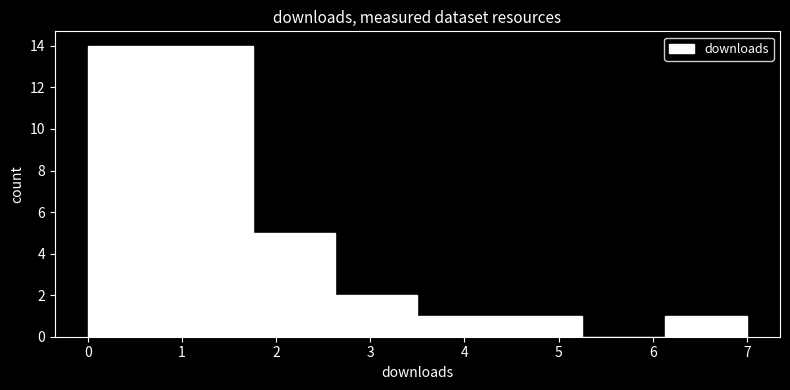

How tall is the bar that spans 4.4 to 5.3 on the x-axis? Neither the bar edges nor the heights are printed on the chart, so give them approximately, as read against the axes.

1